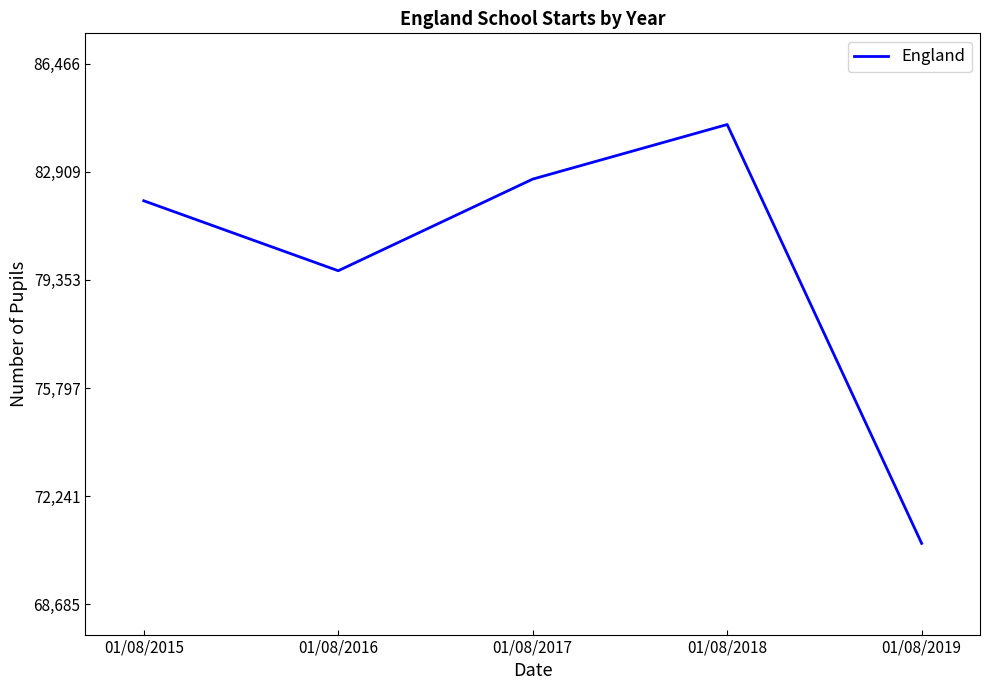

True or false: the data shows 138992 at 01/08/2018.

False